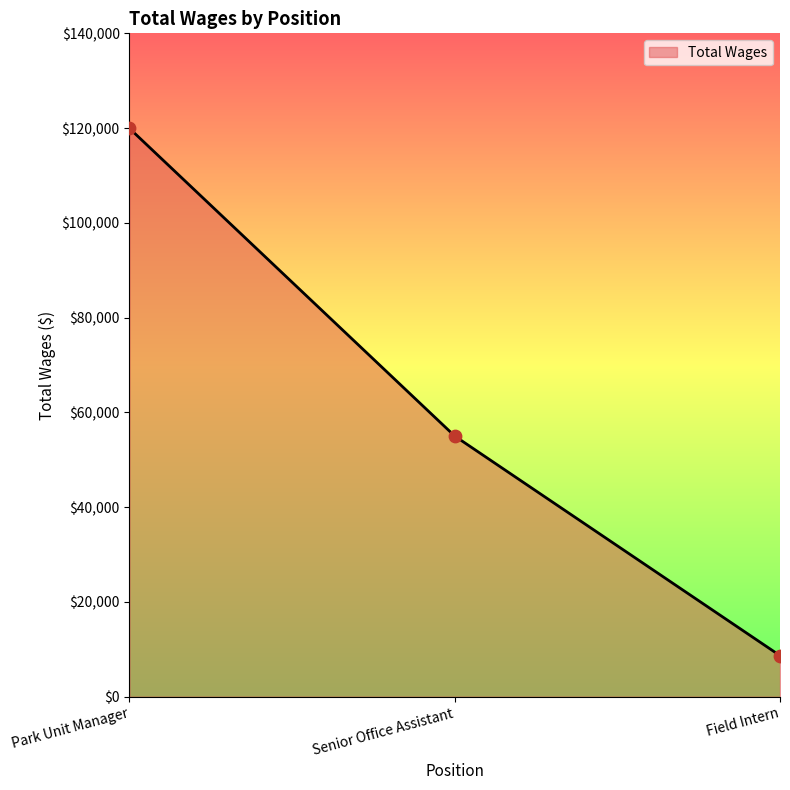

Which has a higher value, Senior Office Assistant or Field Intern?

Senior Office Assistant